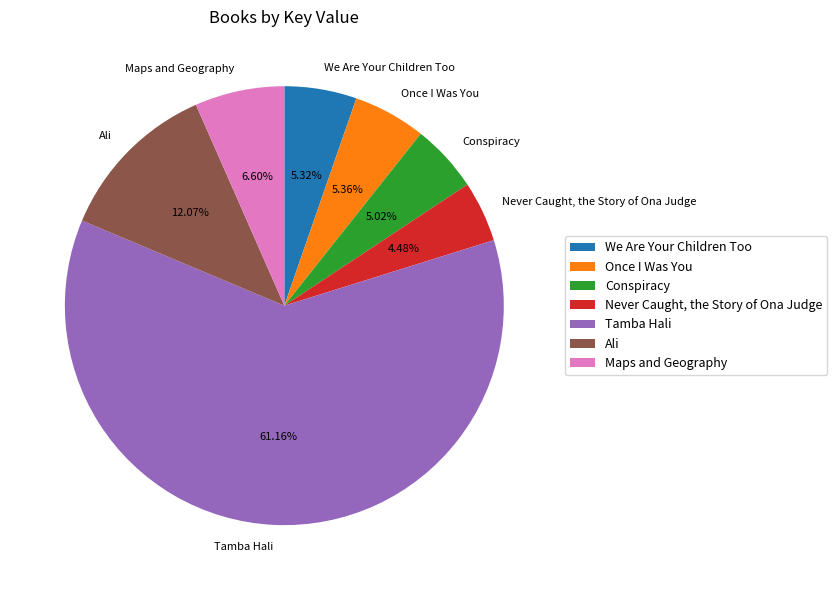

What is the largest slice in the pie chart?

Tamba Hali